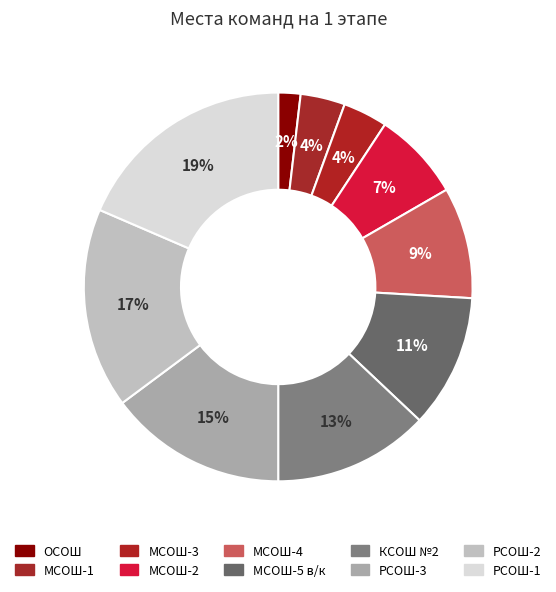

Which category has the biggest portion of the pie?

РСОШ-1